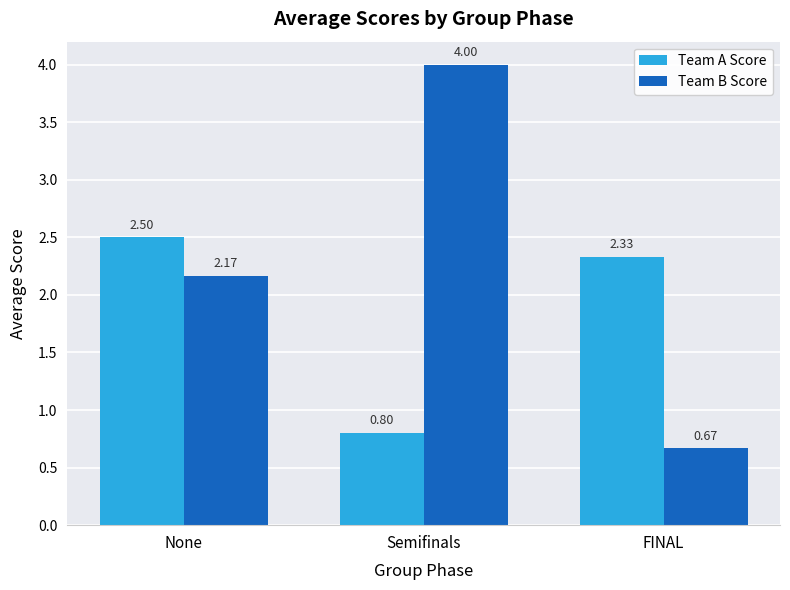

At which label does Team A Score reach its minimum?

Semifinals